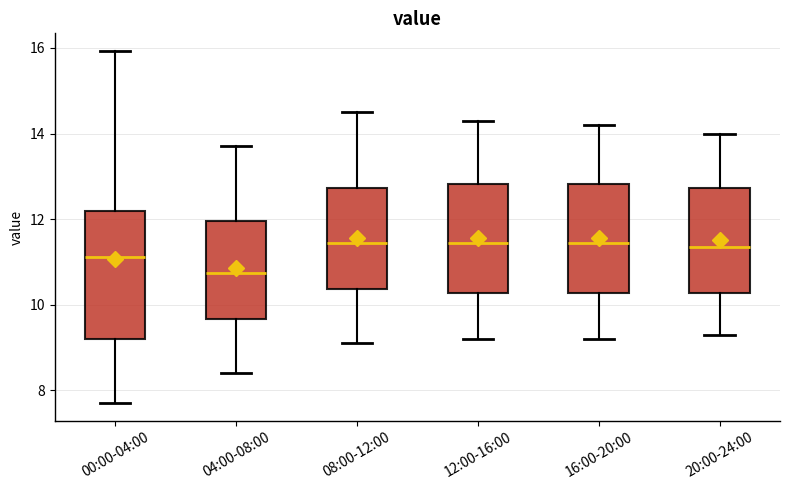

Reading left to right, read every box against the y-axis: the position of its median line, the range the box covers, and the ends of its whiskers. The values are not printed on the chart, so give them approximately, as read against the axis.

00:00-04:00: median 11.2, box 9.2 to 12.2, whiskers 7.8 to 16.0
04:00-08:00: median 10.8, box 9.6 to 12.0, whiskers 8.4 to 13.8
08:00-12:00: median 11.4, box 10.4 to 12.8, whiskers 9.2 to 14.6
12:00-16:00: median 11.4, box 10.2 to 12.8, whiskers 9.2 to 14.4
16:00-20:00: median 11.4, box 10.2 to 12.8, whiskers 9.2 to 14.2
20:00-24:00: median 11.4, box 10.2 to 12.8, whiskers 9.4 to 14.0